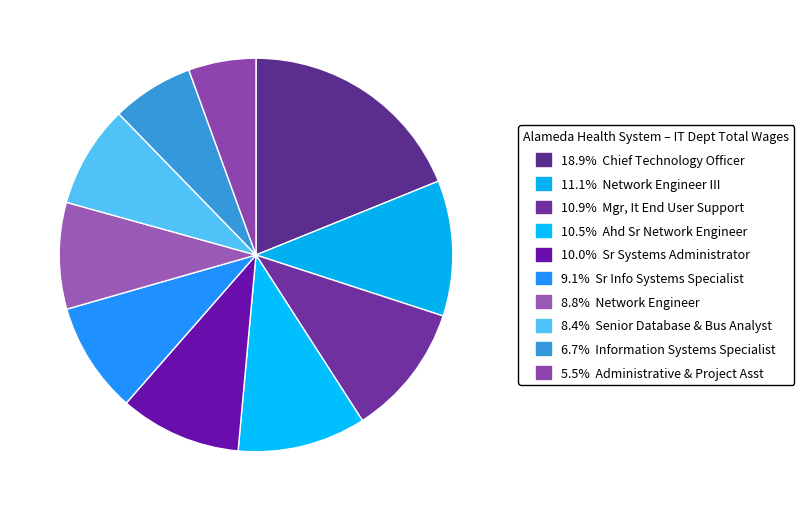

To the nearest percent, what is the average slice percentage?

10%